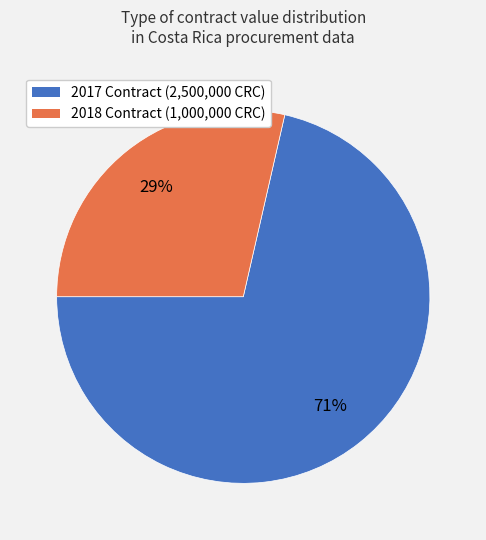

Count the number of slices in the pie.

2